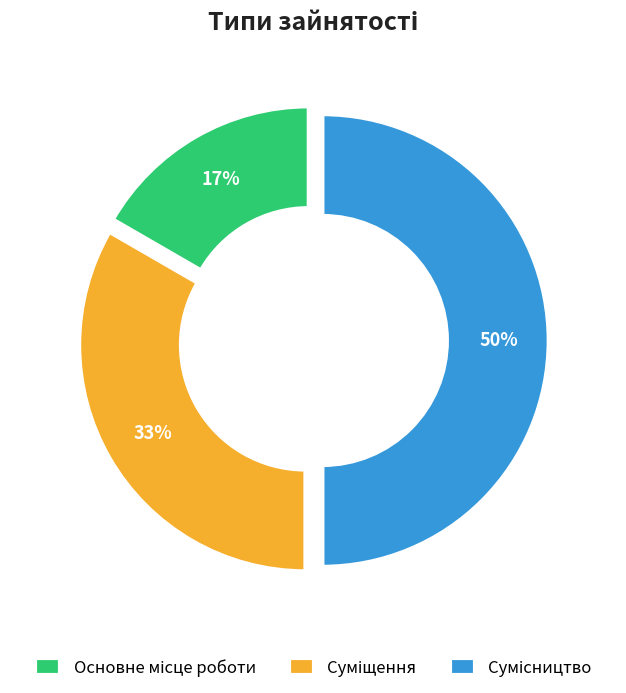

Is there a majority slice in this chart?

No